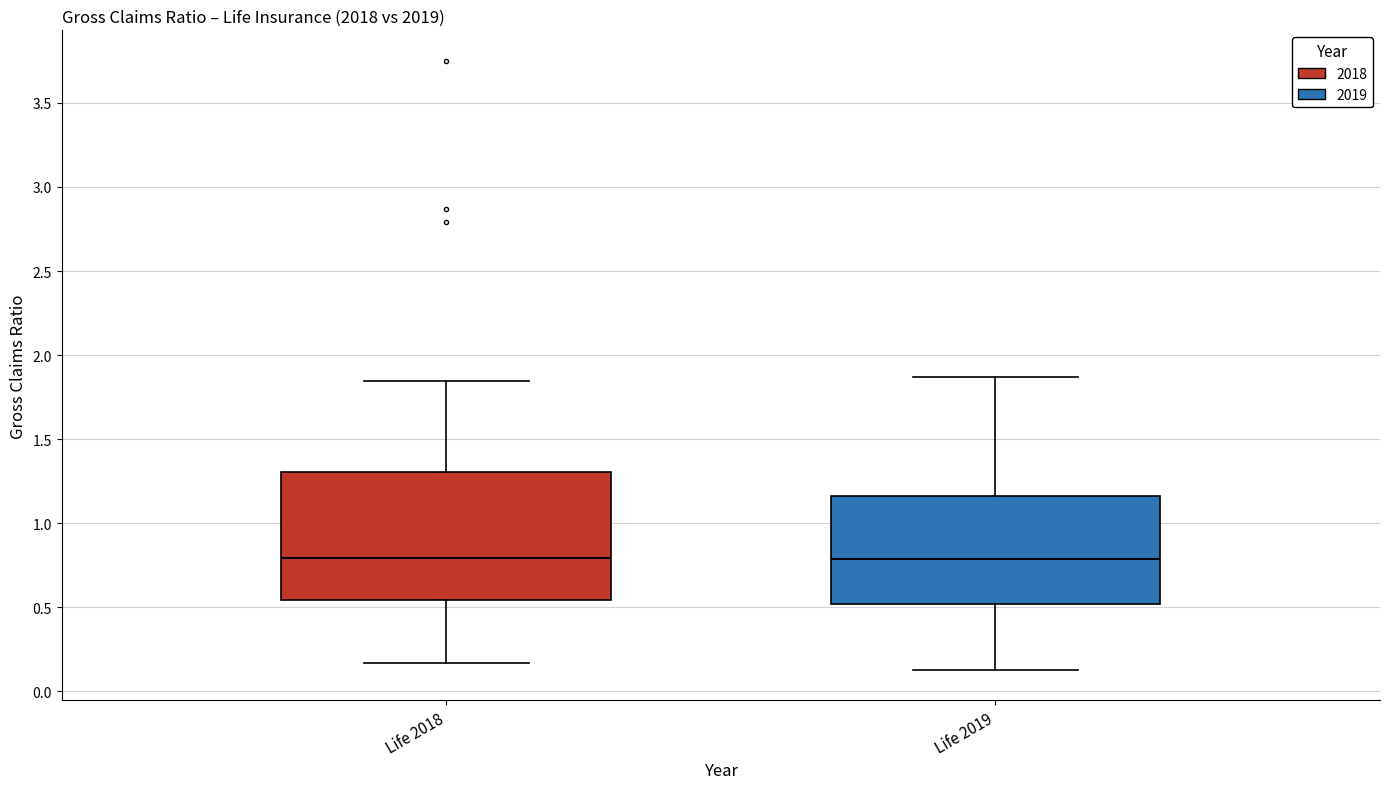

Where is the upper edge of the box for Life 2018 on the y-axis? The values are not printed on the chart, so give them approximately, as read against the axis.

1.30